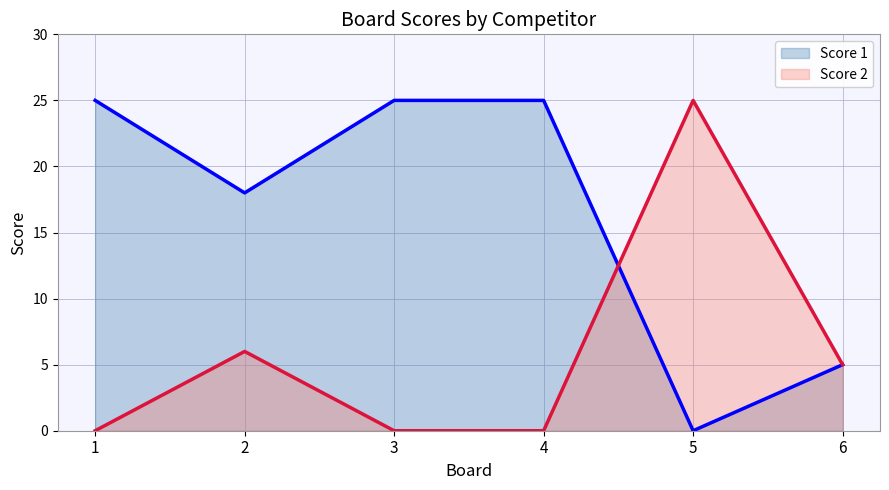

Rank the categories by Score 1 line value from highest to lowest.

1, 3, 4, 2, 6, 5